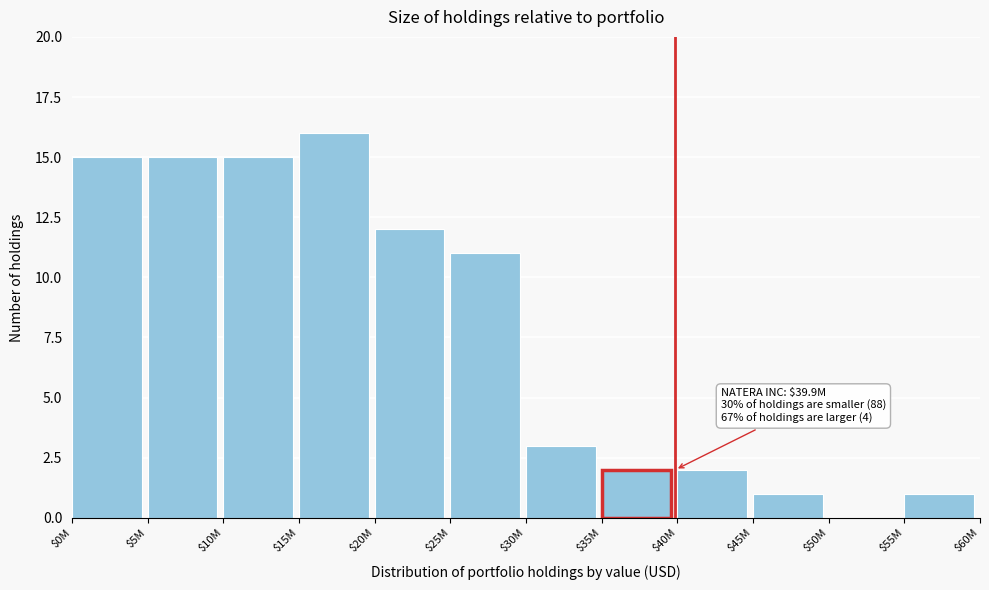

Which category has the highest value across all series?

$15M